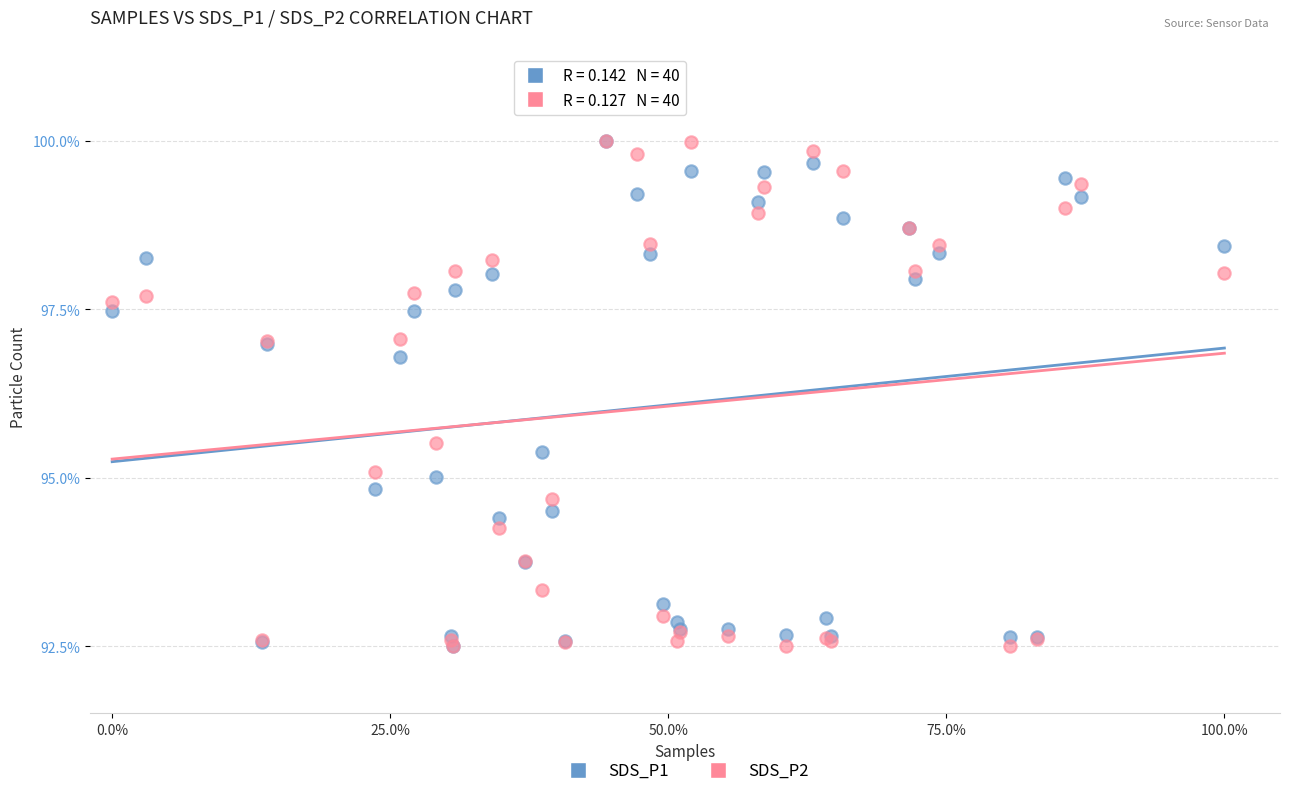

What are all the series names shown in the legend?

SDS_P1, SDS_P2